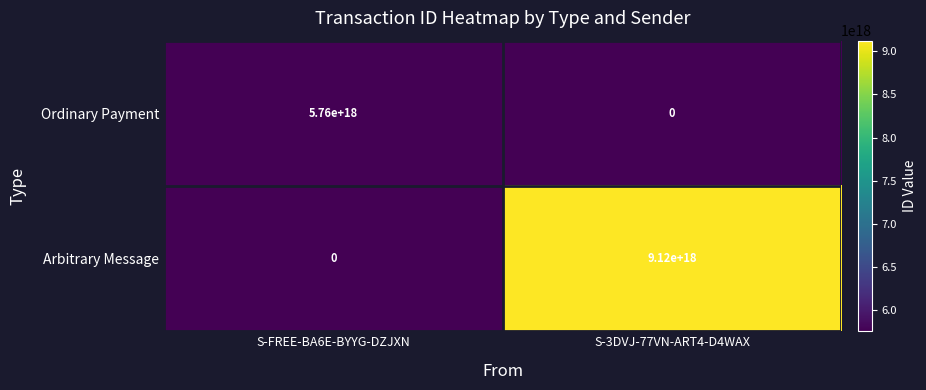

At which category is the sum across all series the highest?

S-3DVJ-77VN-ART4-D4WAX